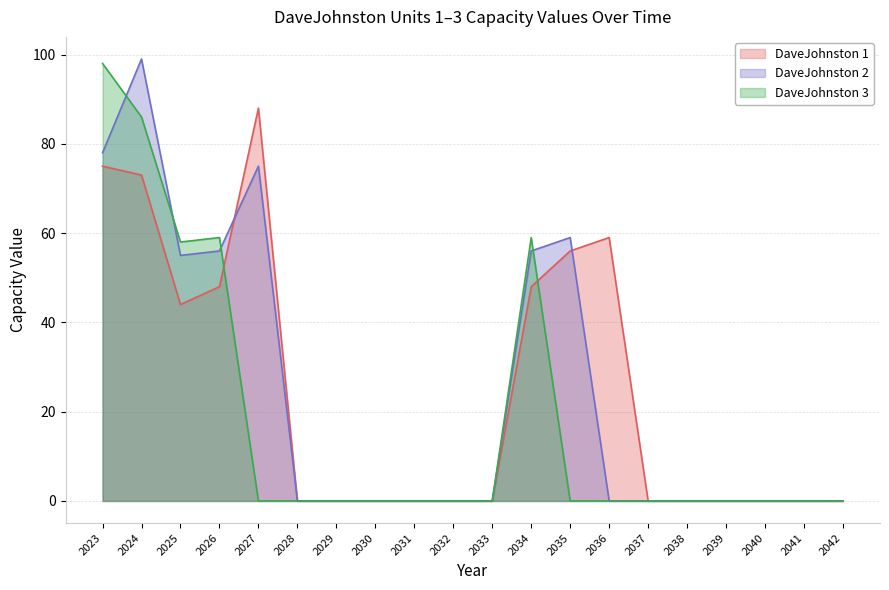

Which series has the largest range (max minus min)?

CL_.Ex.WYE._.___.DaveJohnston 2